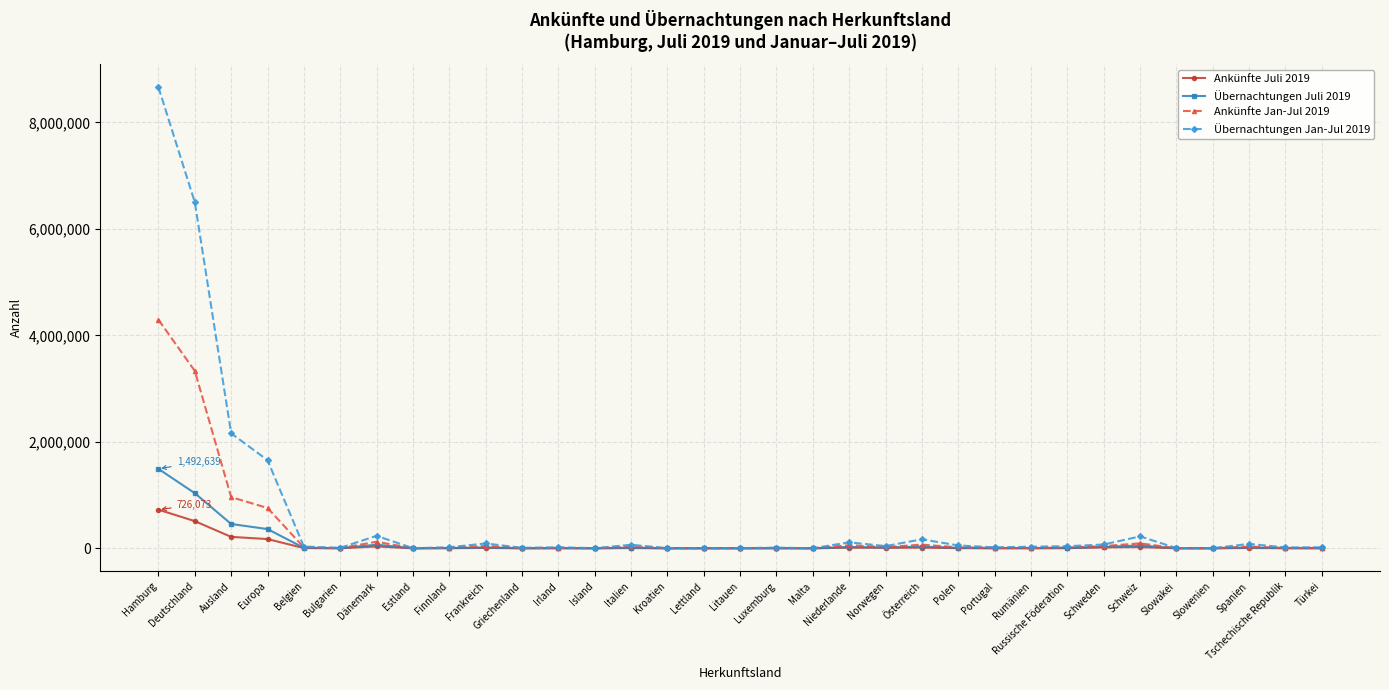

Which series has the largest range (max minus min)?

Übernachtungen Jan-Jul 2019